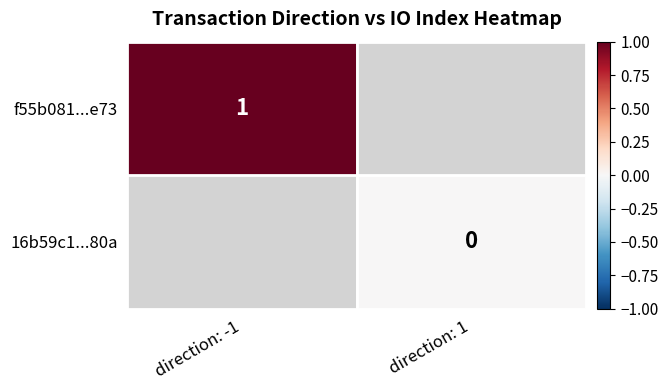

At how many categories does at least one series exceed 0?

1